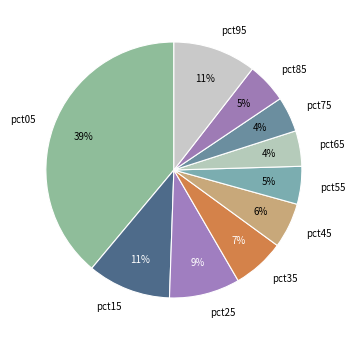

How many slices are in this pie chart?

10